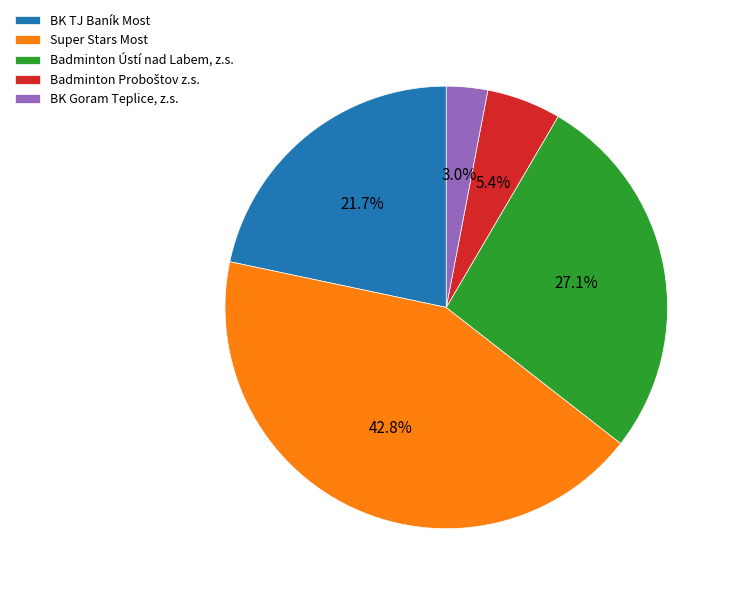

Count the number of slices in the pie.

5